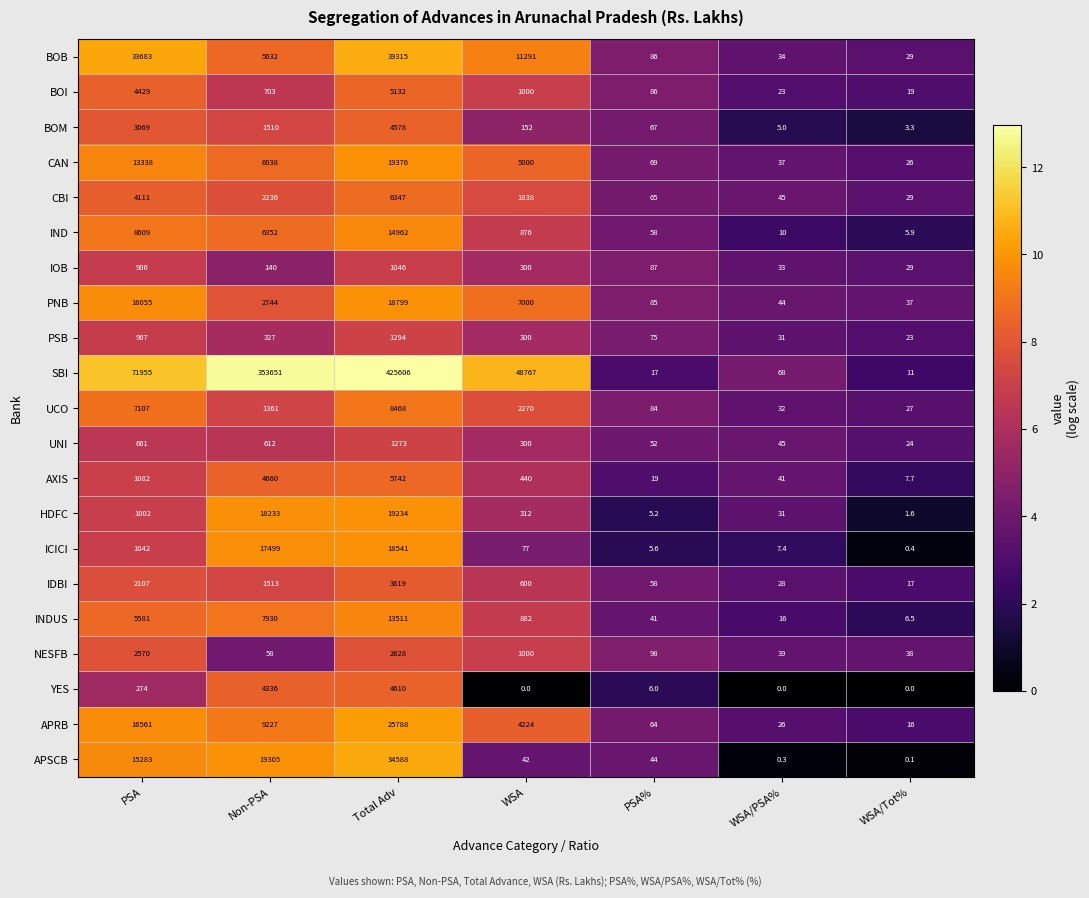

Is it true that SBI equals 48767.0 at WSA?

True